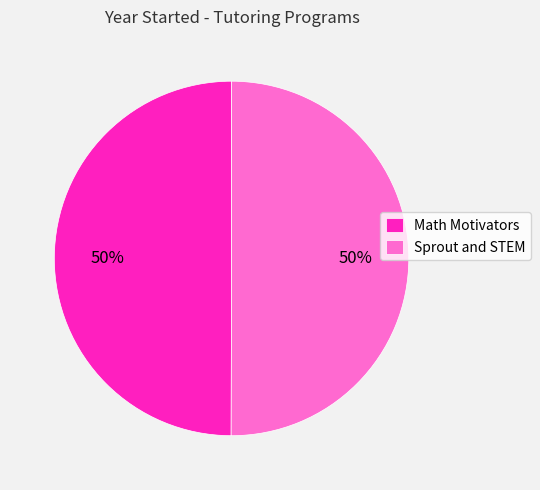

To the nearest percent, what percentage of the pie is Math Motivators?

50%